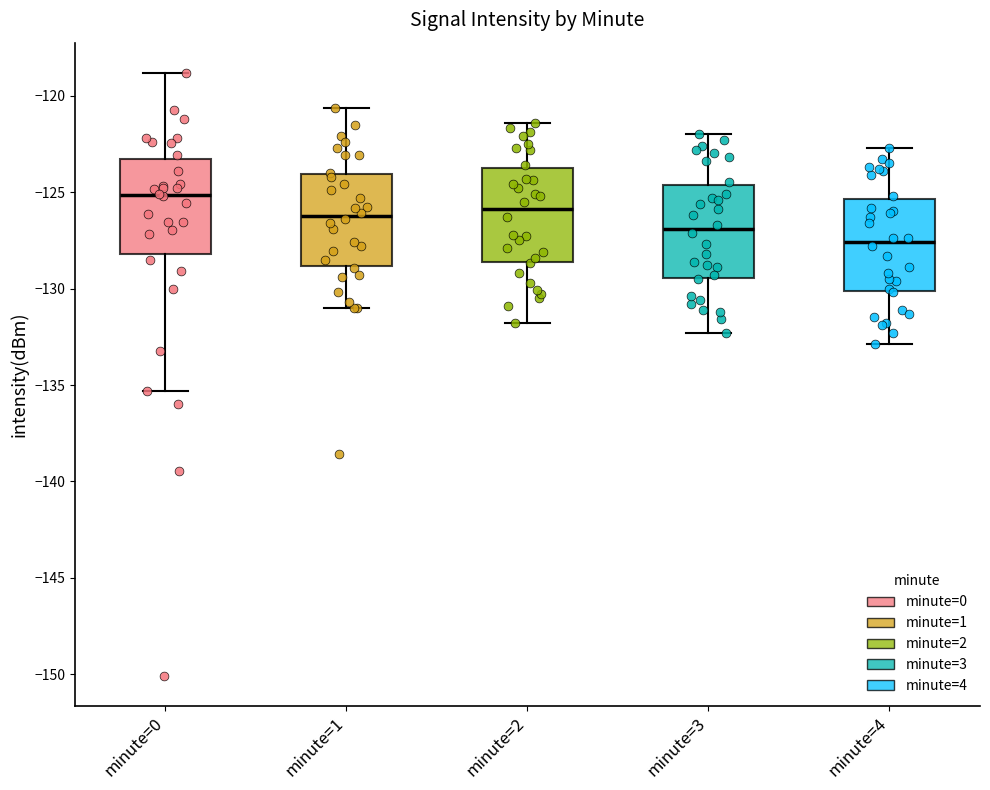

Where does the upper whisker of the box for minute=4 end on the y-axis? The values are not printed on the chart, so give them approximately, as read against the axis.

-122.5